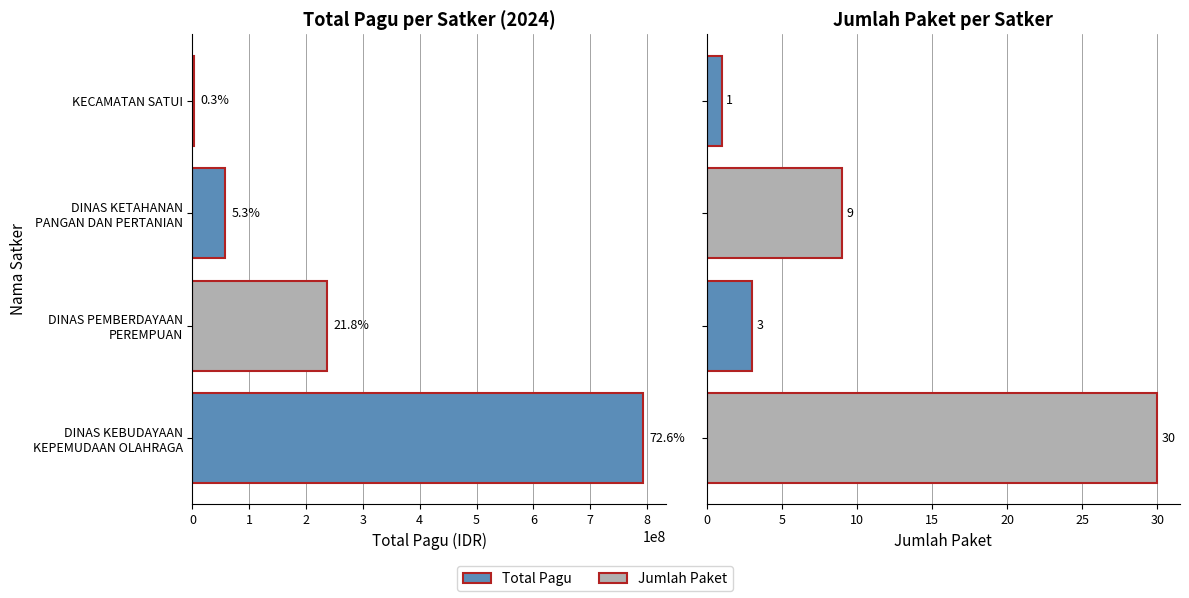

Is it true that Total Pagu equals 2485670 at KECAMATAN SATUI?

False